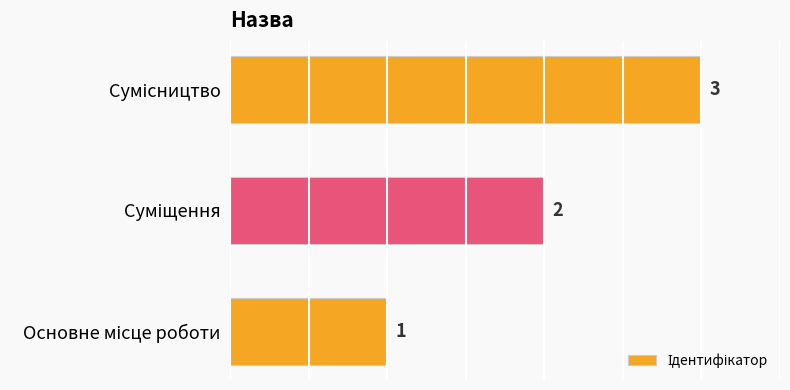

How many values are between 1 and 3?

3